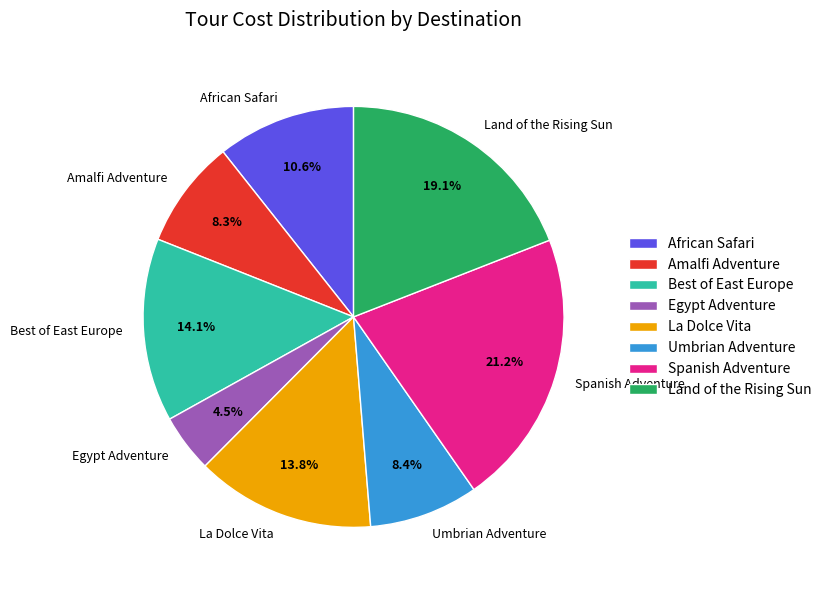

Is the sum of Best of East Europe and Egypt Adventure greater than half?

No